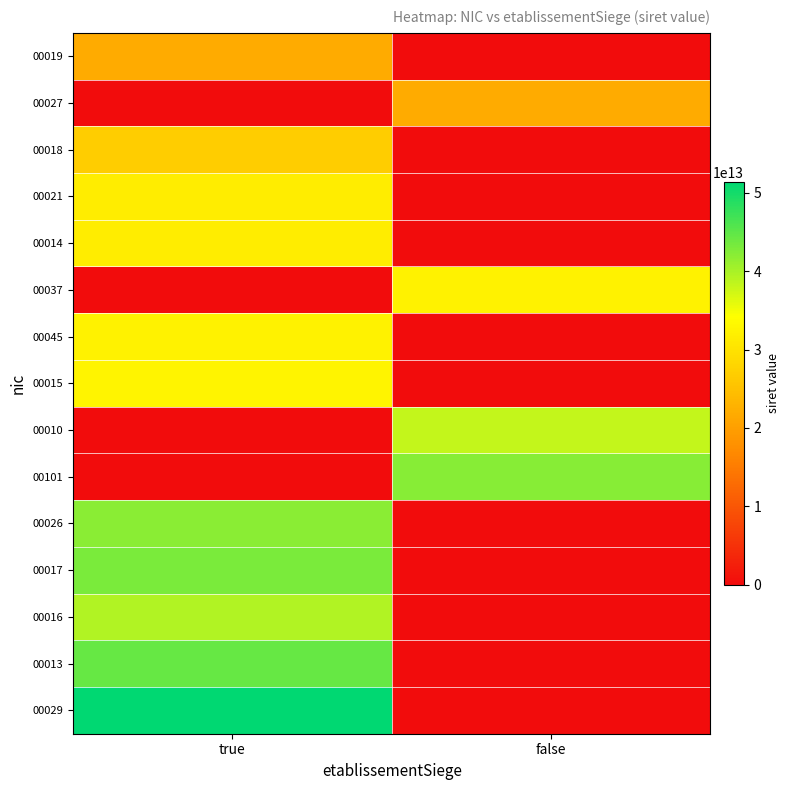

Which series has the widest spread of values?

00029